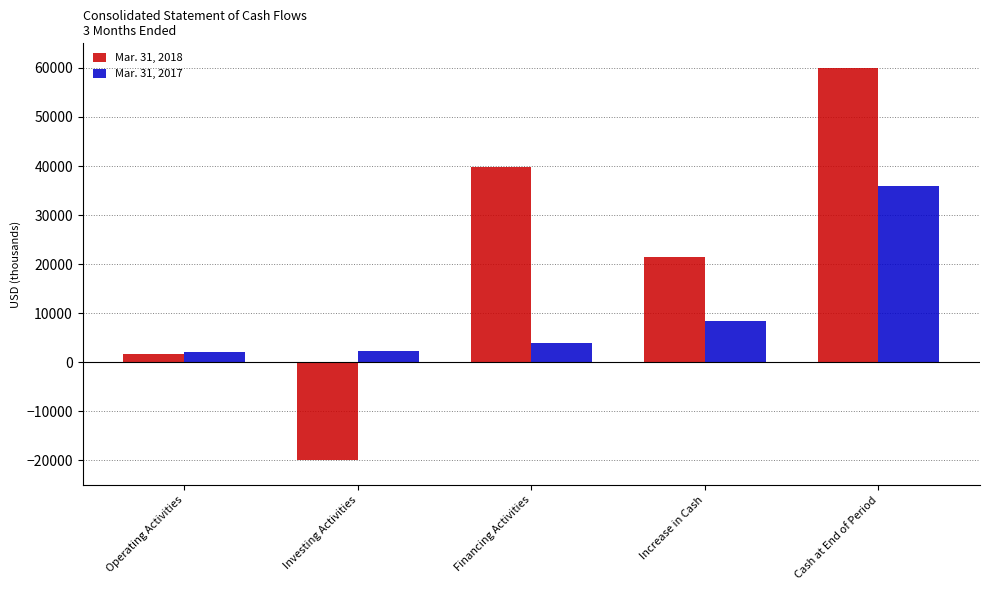

What is the maximum value for Mar. 31, 2018?

60023